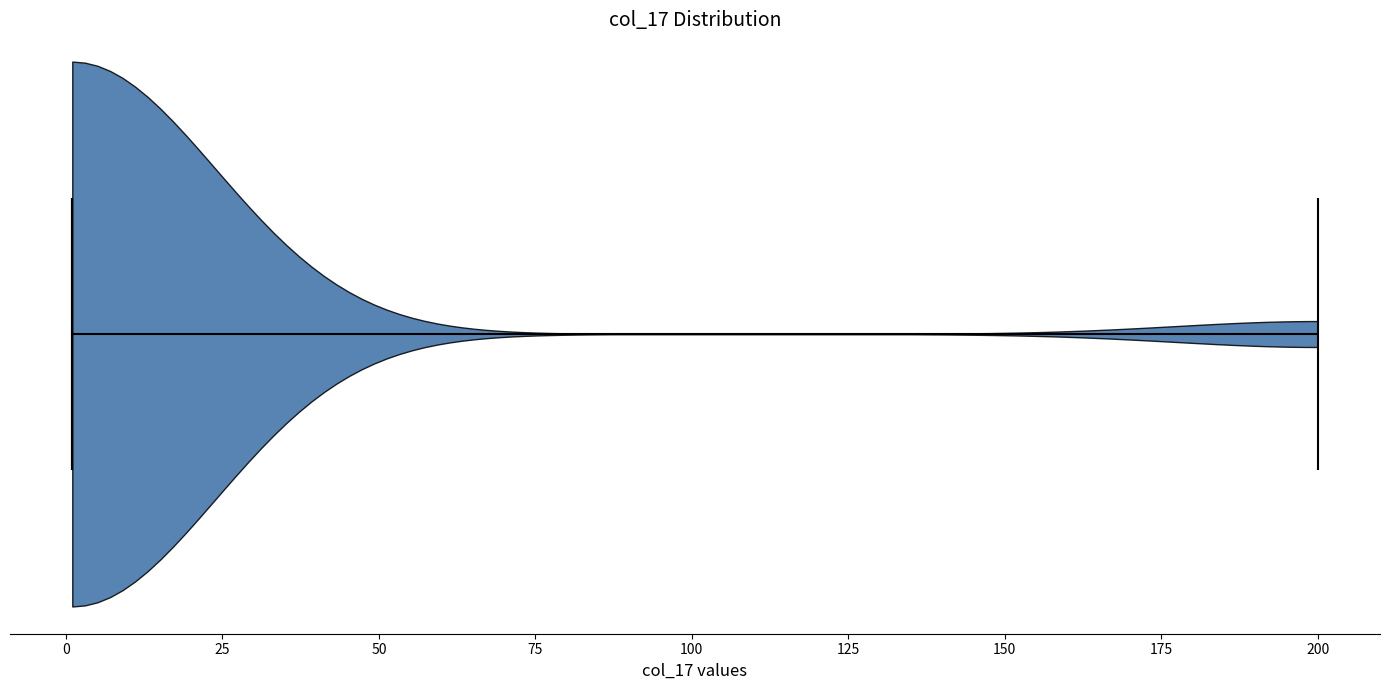

Where does the median line of the violin sit on the x-axis? The values are not printed on the chart, so give them approximately, as read against the axis.

0